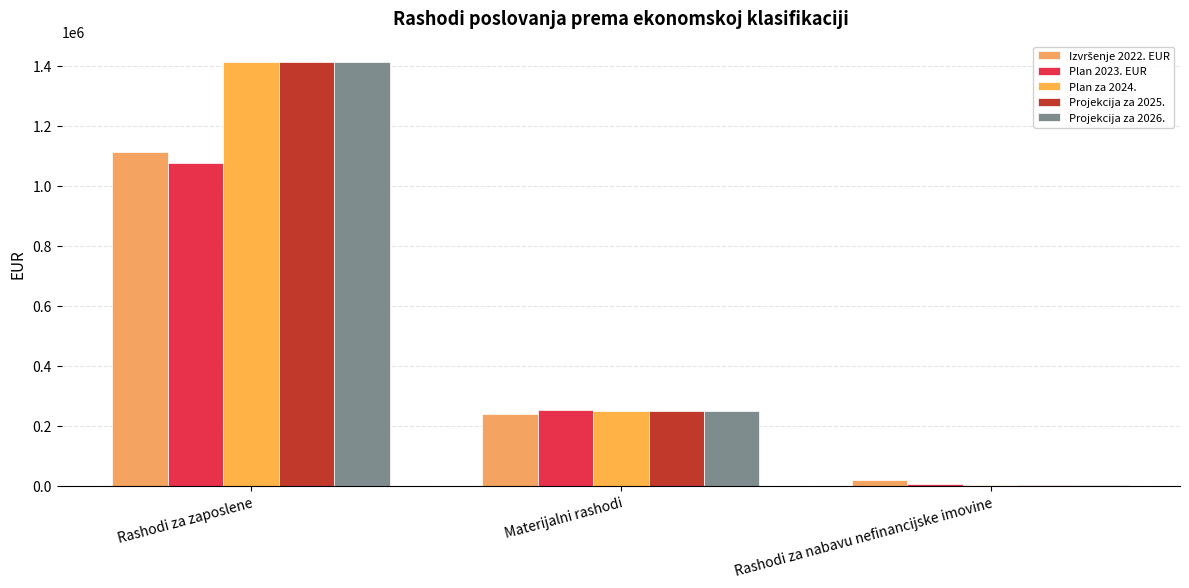

Count the number of data series in this chart.

5